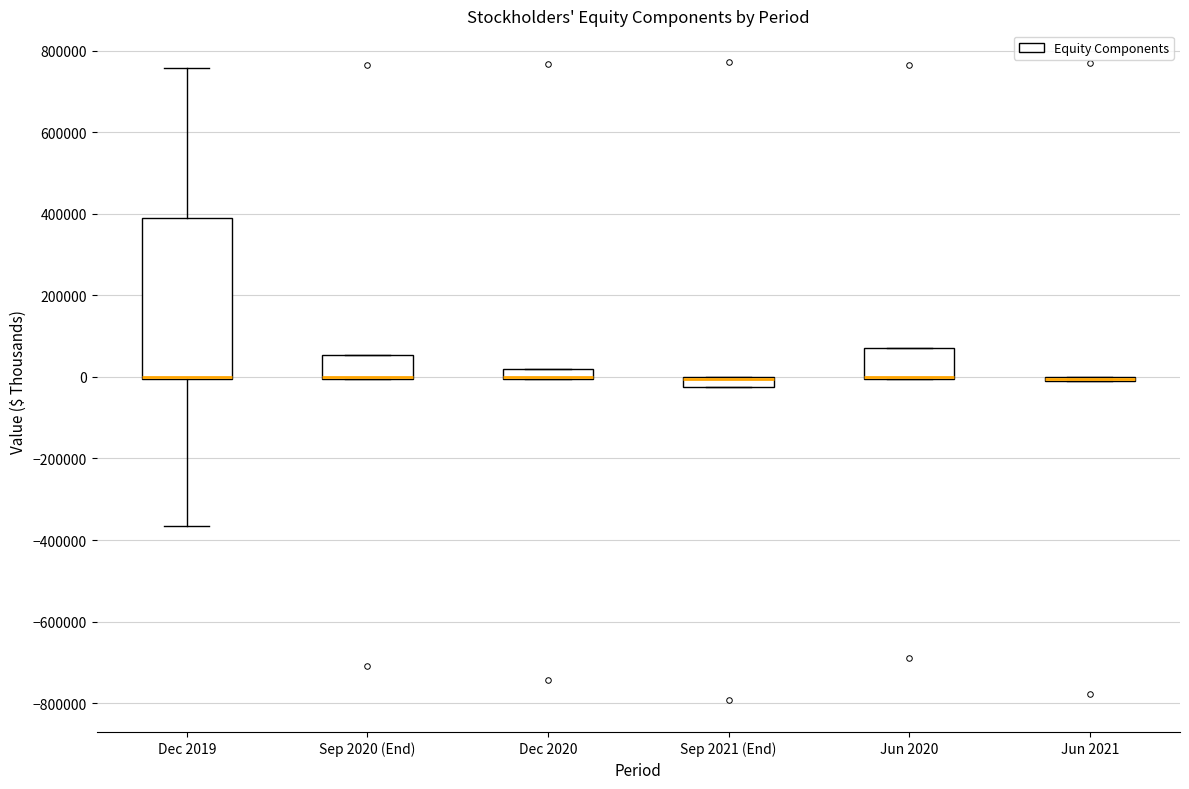

Which box is the tallest, from its lower edge to its upper edge?

Dec 2019